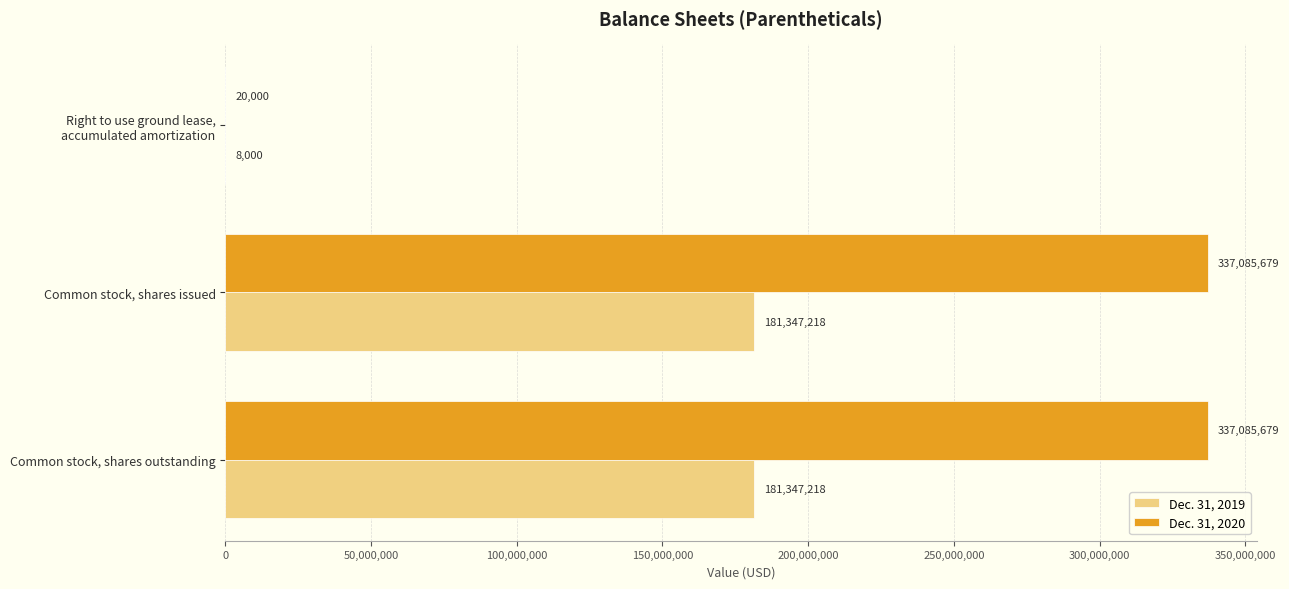

What is the sum of the Dec. 31, 2020 values at Common stock, shares outstanding and Common stock, shares issued?

674171358